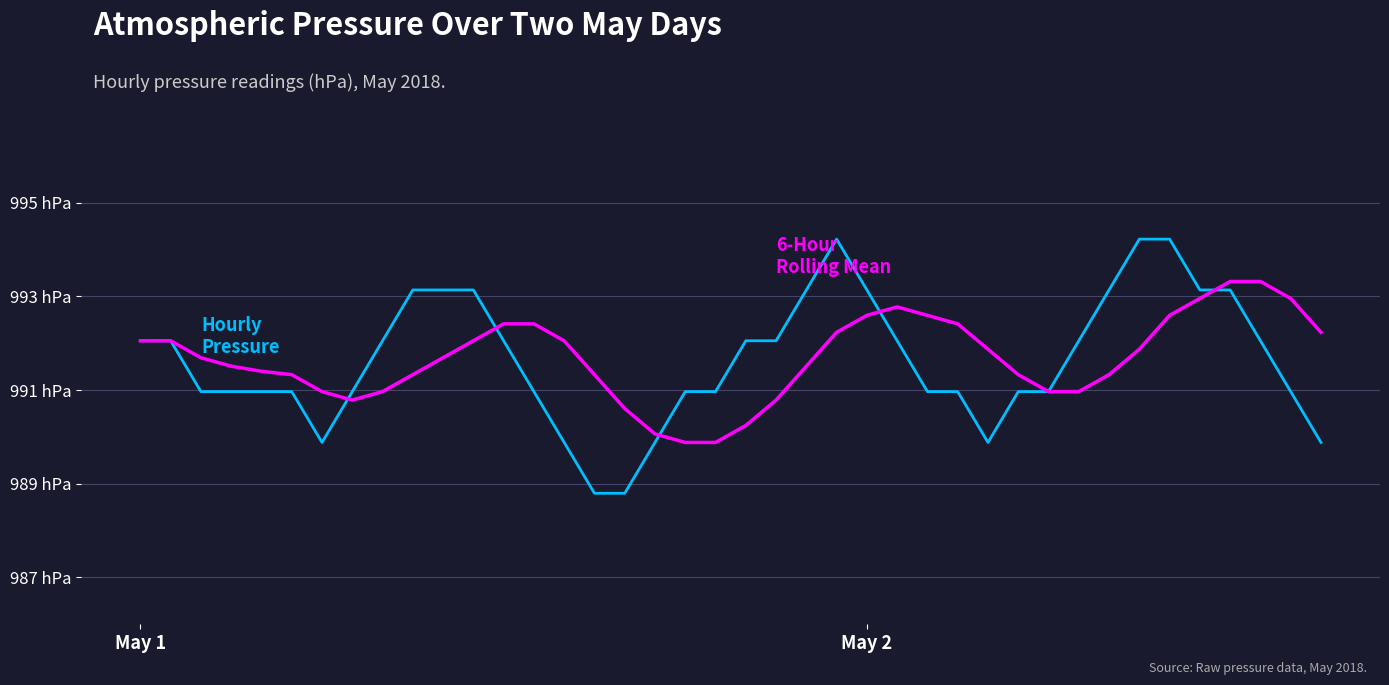

Is this an area chart (filled region under the line)?

No